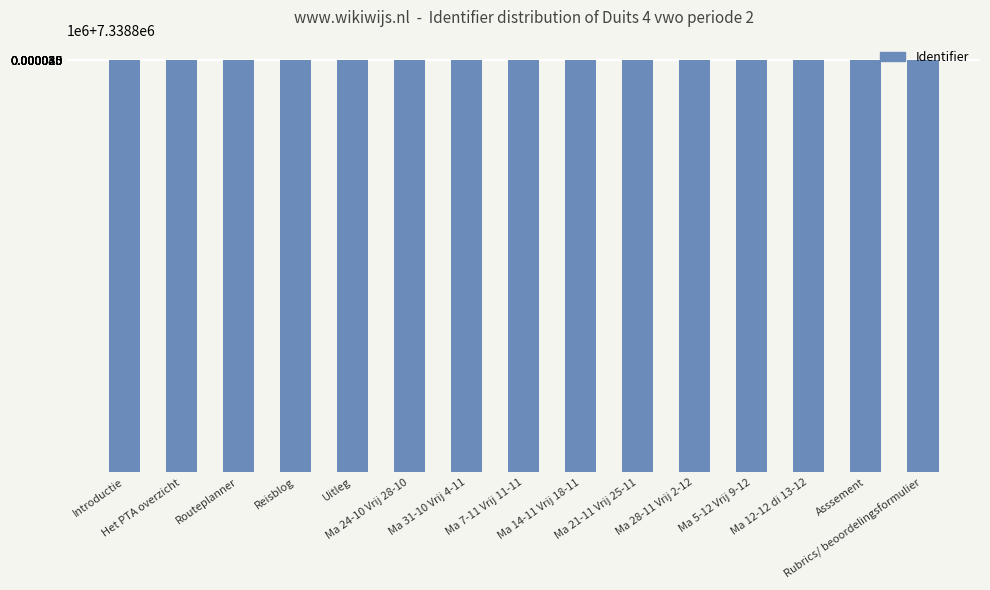

What is the label of the 9th bar from the right?

Ma 31-10 Vrij 4-11